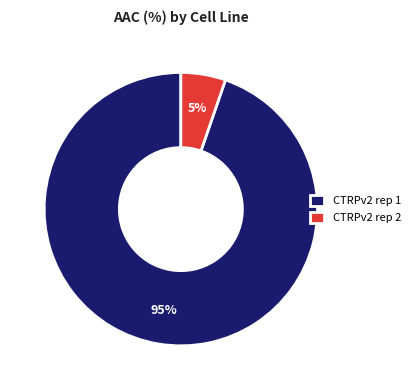

Do CTRPv2 rep 1 and CTRPv2 rep 2 together represent more than half of the pie?

Yes